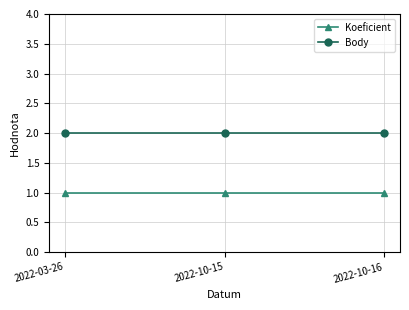

What is the average value of the Koeficient series?

1